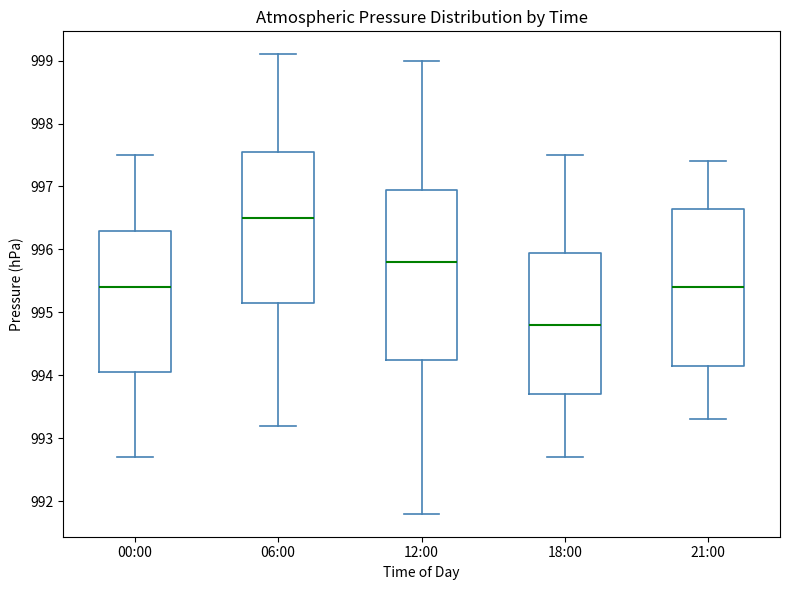

Reading left to right, read every box against the y-axis: the position of its median line, the range the box covers, and the ends of its whiskers. The values are not printed on the chart, so give them approximately, as read against the axis.

00:00: median 995.4, box 994.1 to 996.3, whiskers 992.7 to 997.5
06:00: median 996.5, box 995.2 to 997.6, whiskers 993.2 to 999.1
12:00: median 995.8, box 994.3 to 997.0, whiskers 991.8 to 999.0
18:00: median 994.8, box 993.7 to 996.0, whiskers 992.7 to 997.5
21:00: median 995.4, box 994.2 to 996.7, whiskers 993.3 to 997.4